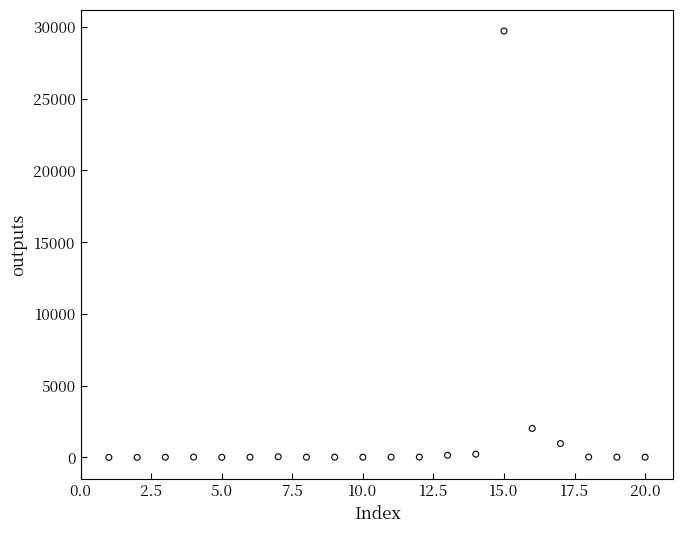

What Y value in the scatter plot is closest to 14859?

2019.0